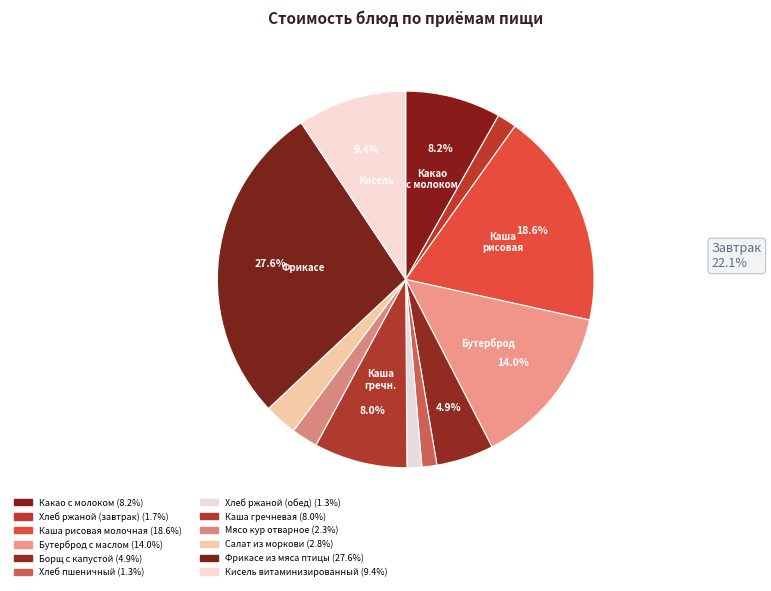

How many segments does this pie chart have?

12